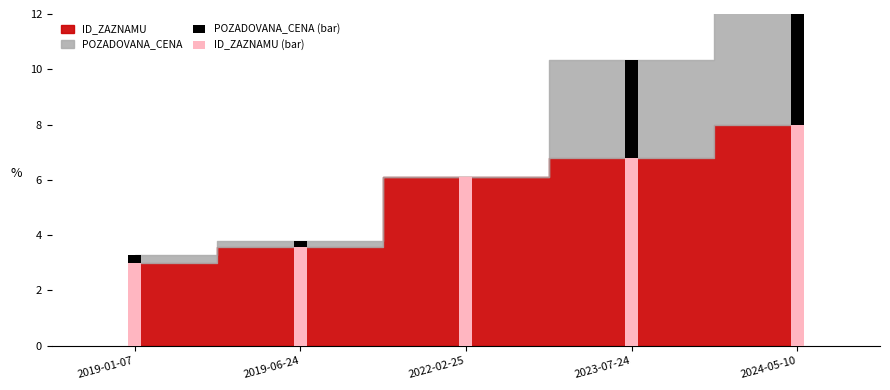

List the labels in order of ID_ZAZNAMU (bar) value, smallest first.

2019-01-07, 2019-06-24, 2022-02-25, 2023-07-24, 2024-05-10